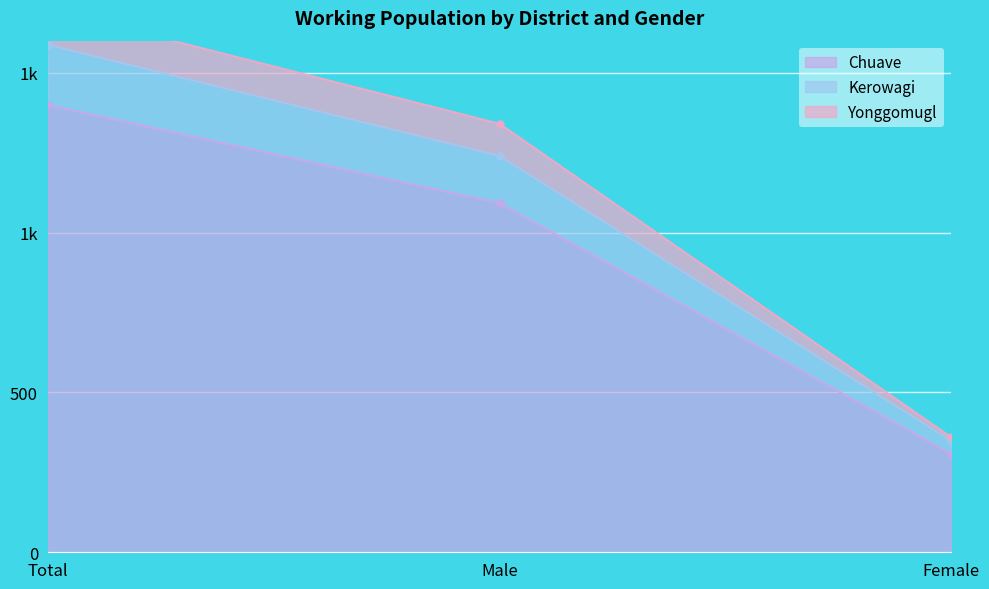

What position from the right is Female?

1